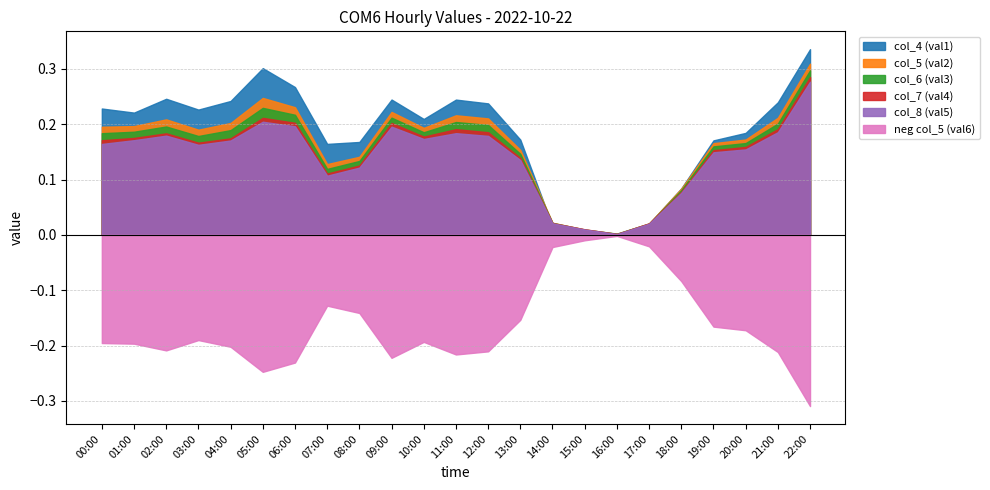

Reading left to right, what are all the values shown in this chart?

col_5: 00:00=0.2	01:00=0.2	02:00=0.2	03:00=0.2	04:00=0.2	05:00=0.2	06:00=0.2	07:00=0.1	08:00=0.1	09:00=0.2	10:00=0.2	11:00=0.2	12:00=0.2	13:00=0.2	14:00=0.0	15:00=0.0	16:00=0.0	17:00=0.0	18:00=0.1	19:00=0.2	20:00=0.2	21:00=0.2	22:00=0.3
col_6: 00:00=0.2	01:00=0.2	02:00=0.2	03:00=0.2	04:00=0.2	05:00=0.2	06:00=0.2	07:00=0.1	08:00=0.1	09:00=0.2	10:00=0.2	11:00=0.2	12:00=0.2	13:00=0.1	14:00=0.0	15:00=0.0	16:00=0.0	17:00=0.0	18:00=0.1	19:00=0.2	20:00=0.2	21:00=0.2	22:00=0.3
col_7: 00:00=0.2	01:00=0.2	02:00=0.2	03:00=0.2	04:00=0.2	05:00=0.2	06:00=0.2	07:00=0.1	08:00=0.1	09:00=0.2	10:00=0.2	11:00=0.2	12:00=0.2	13:00=0.1	14:00=0.0	15:00=0.0	16:00=0.0	17:00=0.0	18:00=0.1	19:00=0.2	20:00=0.2	21:00=0.2	22:00=0.3
col_8: 00:00=0.2	01:00=0.2	02:00=0.2	03:00=0.2	04:00=0.2	05:00=0.2	06:00=0.2	07:00=0.1	08:00=0.1	09:00=0.2	10:00=0.2	11:00=0.2	12:00=0.2	13:00=0.1	14:00=0.0	15:00=0.0	16:00=0.0	17:00=0.0	18:00=0.1	19:00=0.1	20:00=0.2	21:00=0.2	22:00=0.3
col_4: 00:00=0.2	01:00=0.2	02:00=0.2	03:00=0.2	04:00=0.2	05:00=0.3	06:00=0.3	07:00=0.2	08:00=0.2	09:00=0.2	10:00=0.2	11:00=0.2	12:00=0.2	13:00=0.2	14:00=0.0	15:00=0.0	16:00=-0.0	17:00=0.0	18:00=0.1	19:00=0.2	20:00=0.2	21:00=0.2	22:00=0.3
neg_col_5: 00:00=-0.2	01:00=-0.2	02:00=-0.2	03:00=-0.2	04:00=-0.2	05:00=-0.2	06:00=-0.2	07:00=-0.1	08:00=-0.1	09:00=-0.2	10:00=-0.2	11:00=-0.2	12:00=-0.2	13:00=-0.2	14:00=-0.0	15:00=-0.0	16:00=-0.0	17:00=-0.0	18:00=-0.1	19:00=-0.2	20:00=-0.2	21:00=-0.2	22:00=-0.3